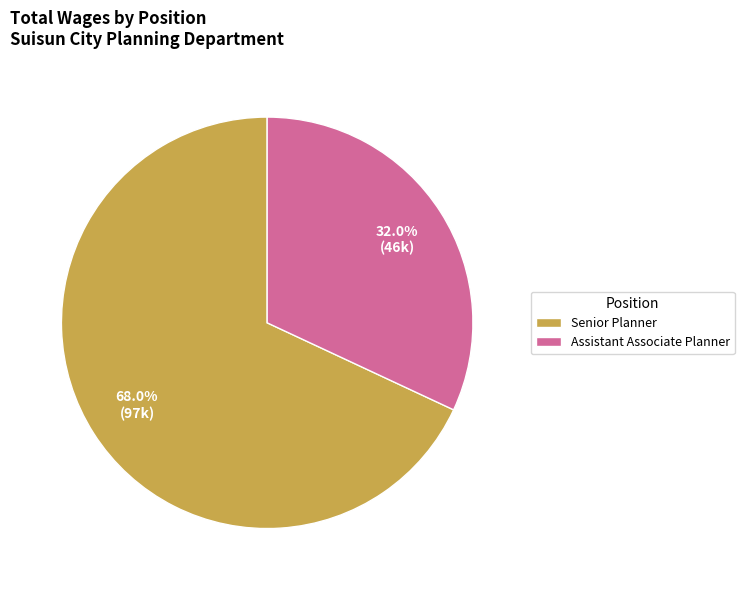

What portion of the pie excludes Assistant Associate Planner?

68.0%